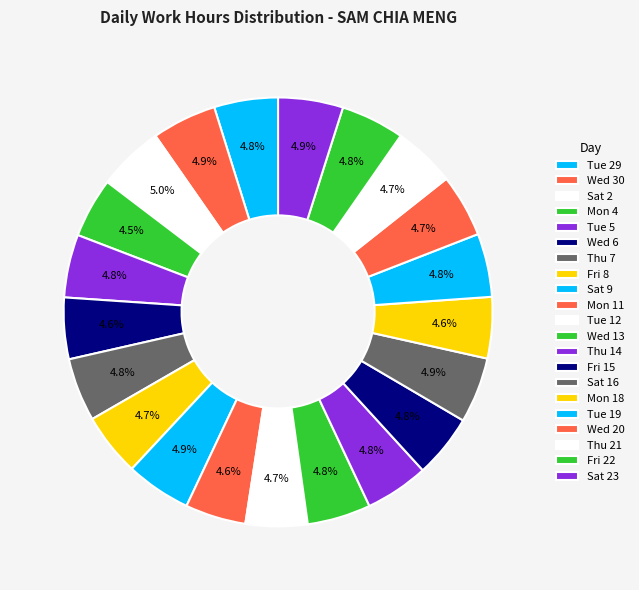

What percentage is the Fri 15 slice, to the nearest percent?

5%